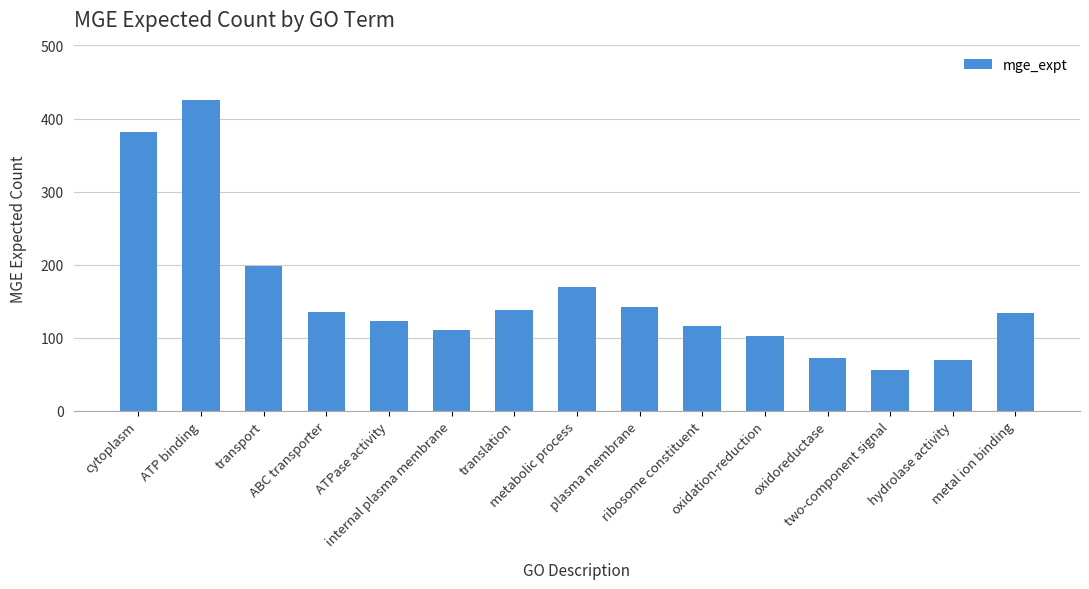

What is the label of the 11th bar from the right?

ATPase activity